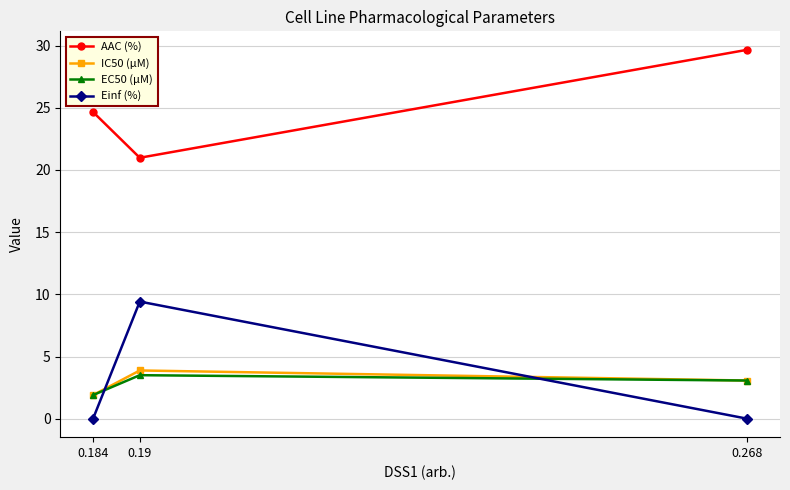

Rank the categories by AAC (%) value from highest to lowest.

0.268, 0.184, 0.19